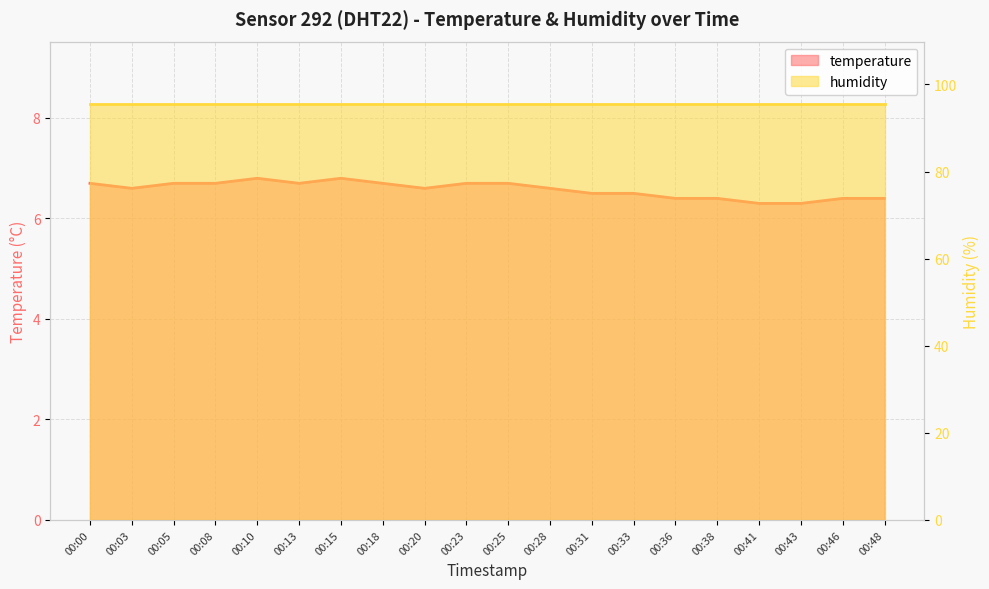

What is the sum of all values?

131.5